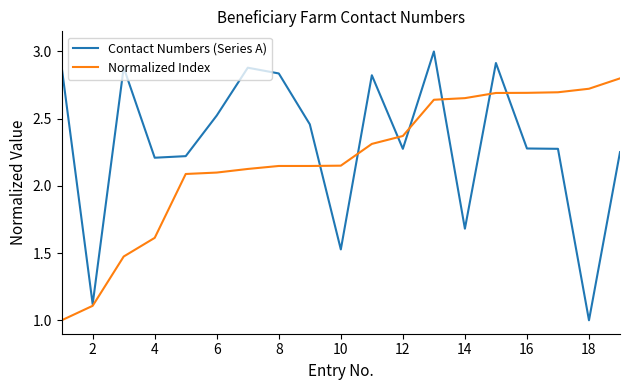

Which series has the largest total across all categories?

Contact Numbers (Series A)